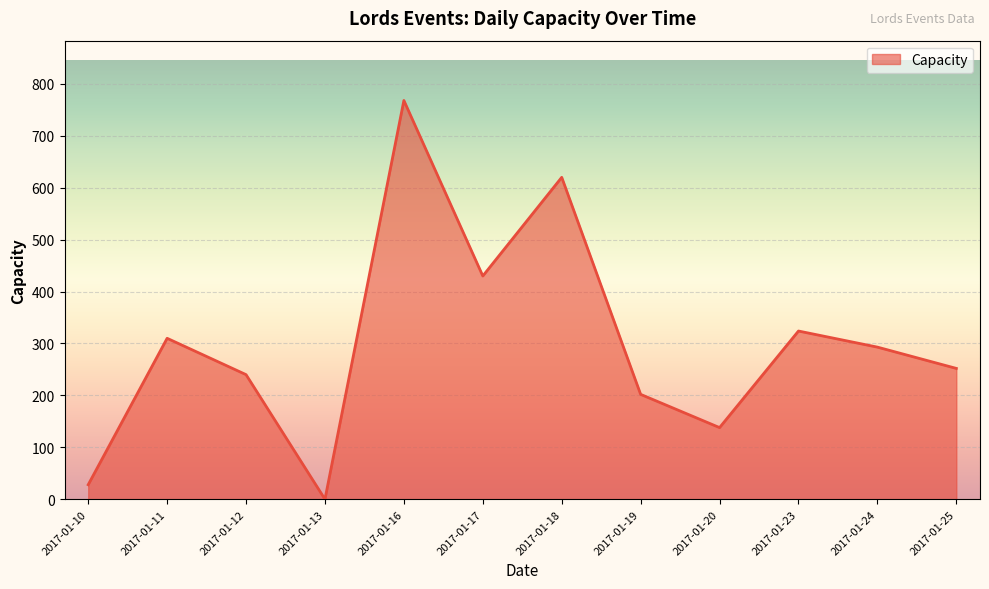

What is the change in value from 2017-01-18 to 2017-01-24?

-327